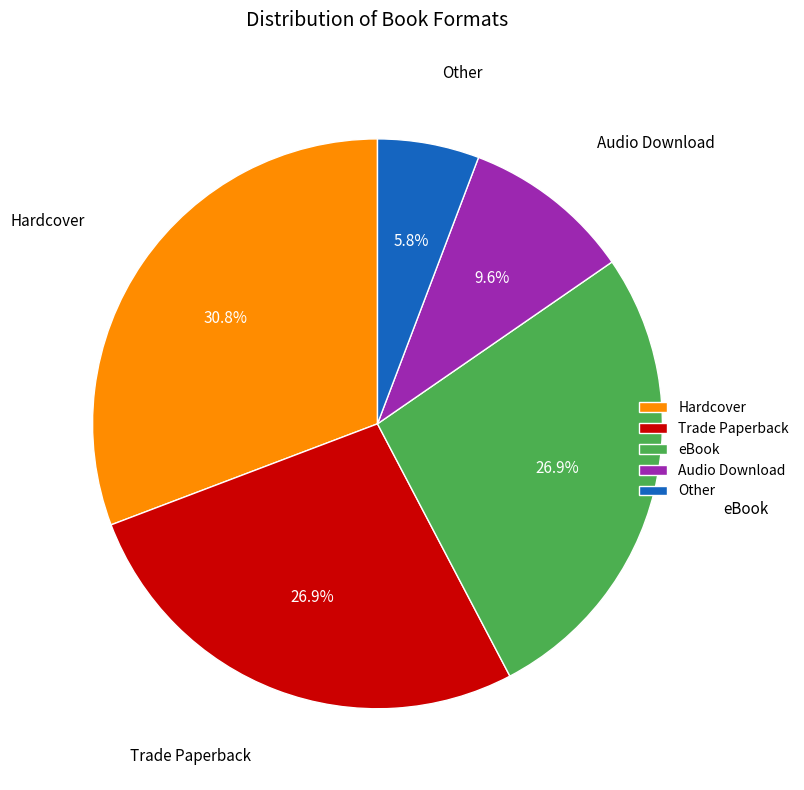

True or false: eBook accounts for 27% of the total.

True